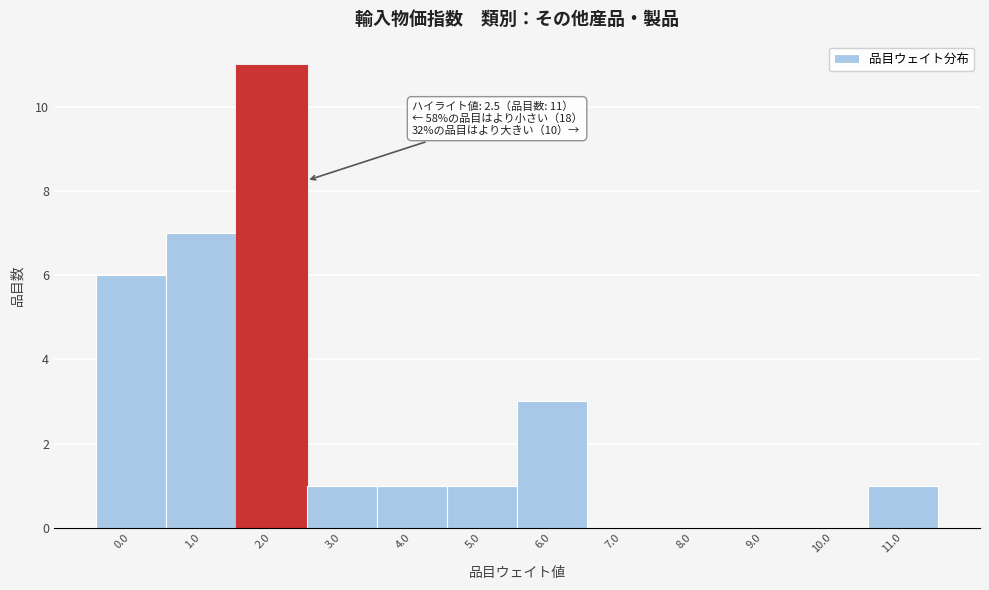

Reading left to right, extract all data points from this chart.

0.0=6	1.0=7	2.0=11	3.0=1	4.0=1	5.0=1	6.0=3	7.0=0	8.0=0	9.0=0	10.0=0	11.0=1